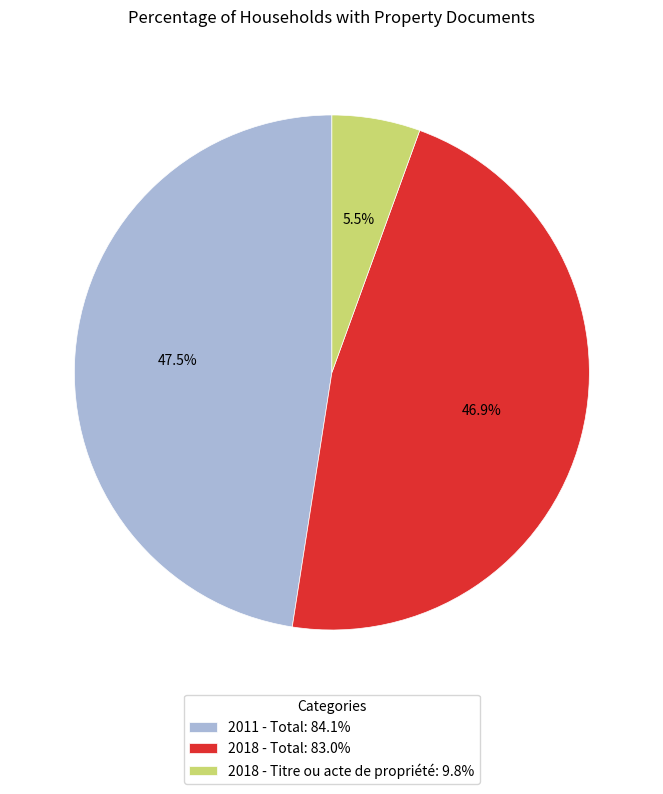

The 2018 - Total slice represents 47% of the pie. True or false?

True